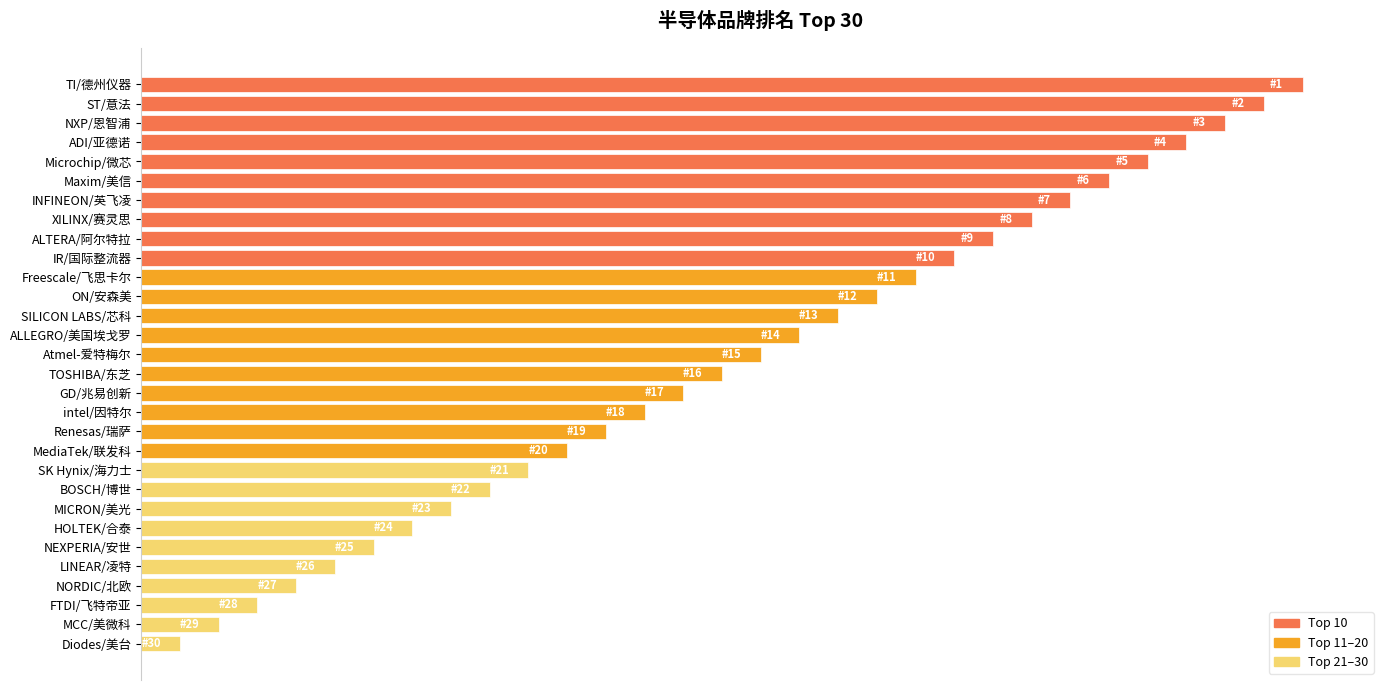

What is the maximum value shown in the chart?

30